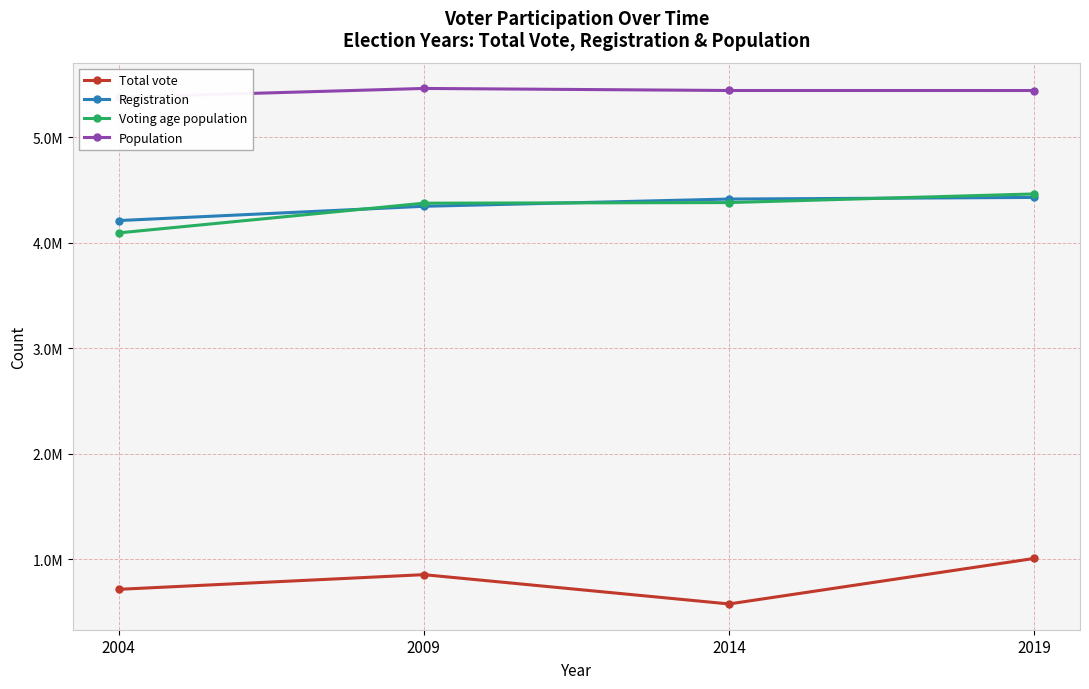

Is it true that Registration equals 2940911 at 2019?

False